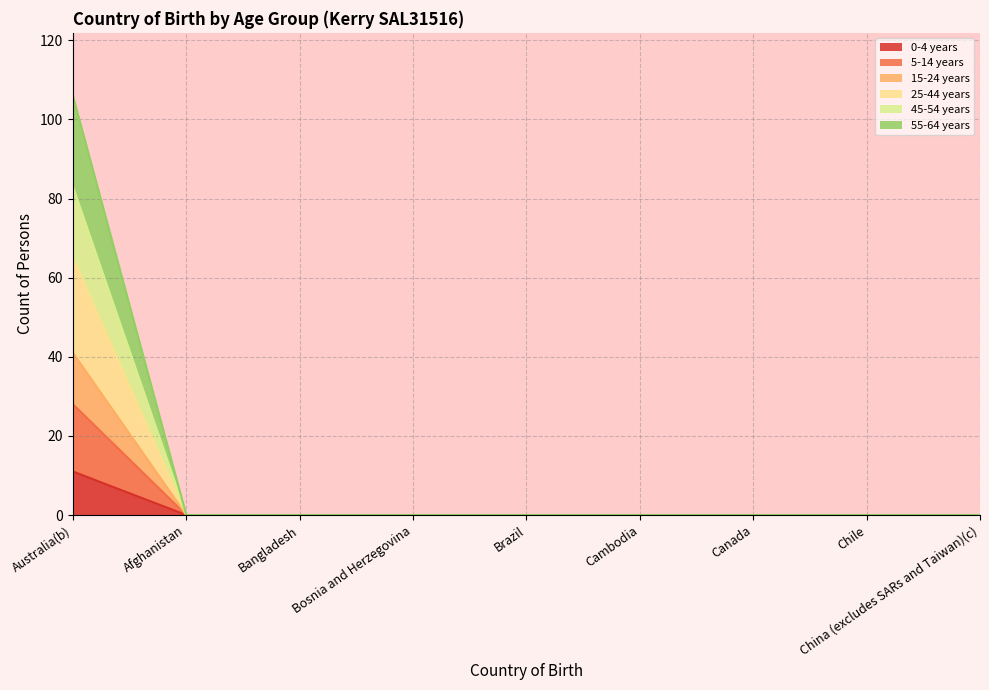

The value of 15-24 years at Cambodia is -13. True or false?

False